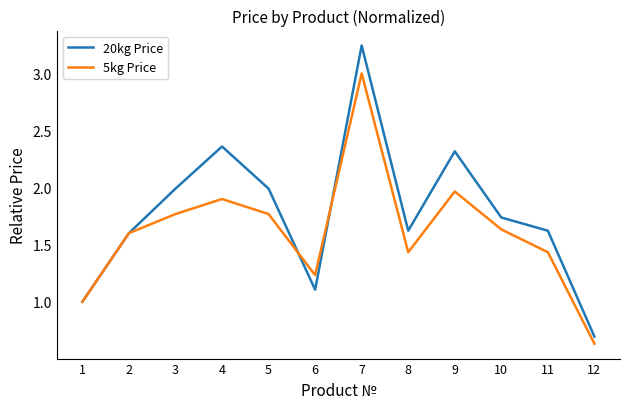

Is the value of 20kg Price at 8 greater than the value of 5kg Price at 9?

No